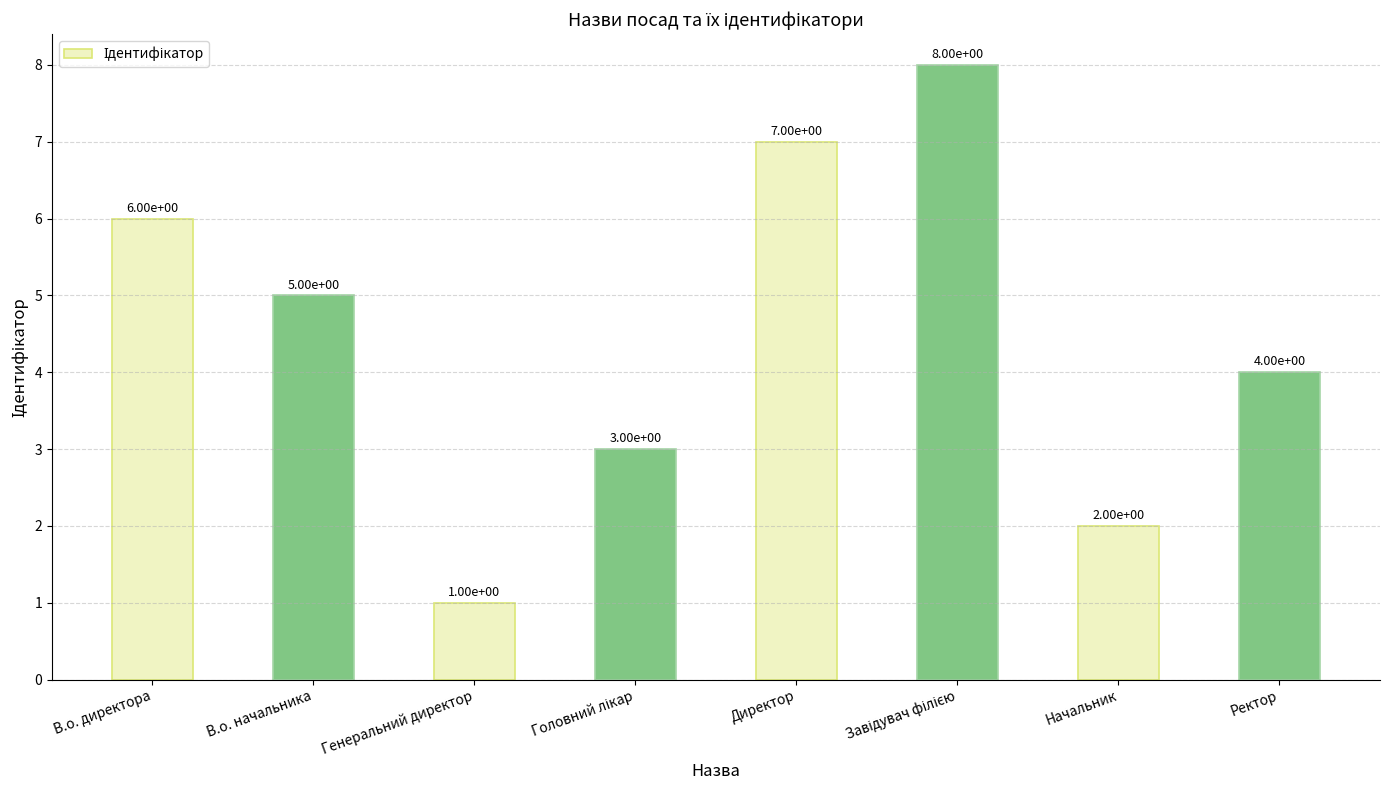

Does the chart contain any negative values?

No